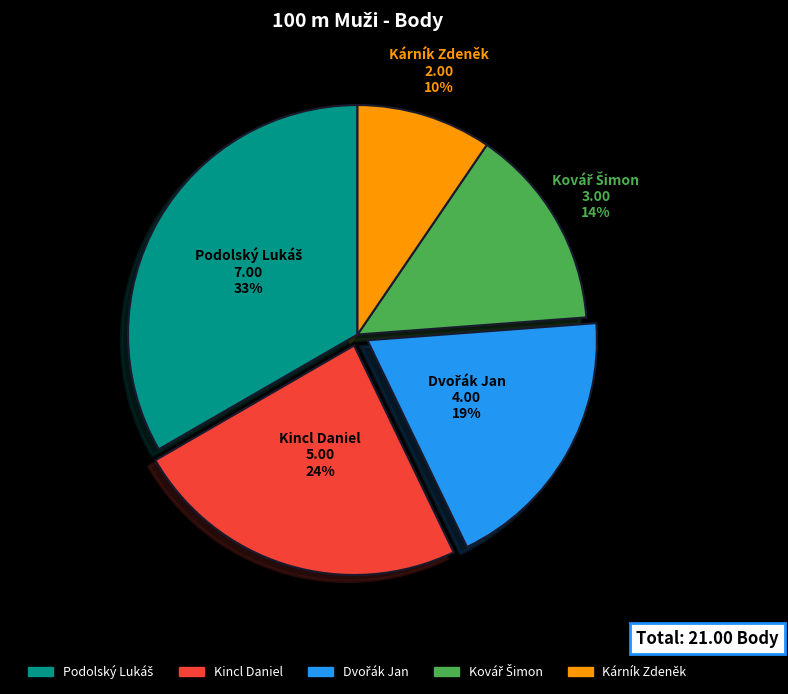

To the nearest percent, what portion does Kincl Daniel represent?

24%